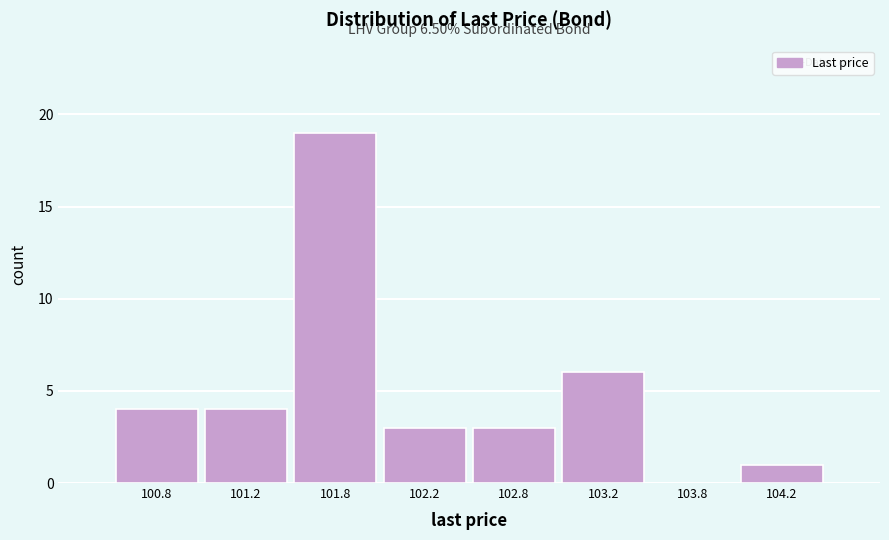

Reading right to left, extract all data points from this chart.

104.2=1	103.8=0	103.2=6	102.8=3	102.2=3	101.8=19	101.2=4	100.8=4